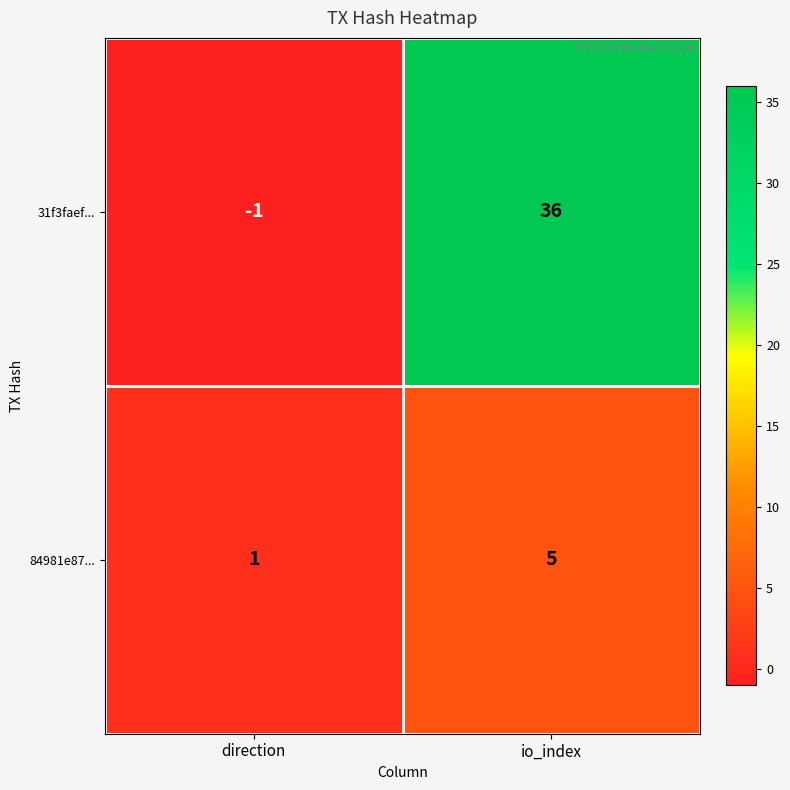

What value does the 31f3faef... series have at io_index?

36